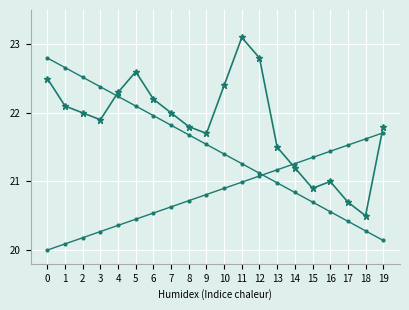

How many lines are shown in the chart?

3